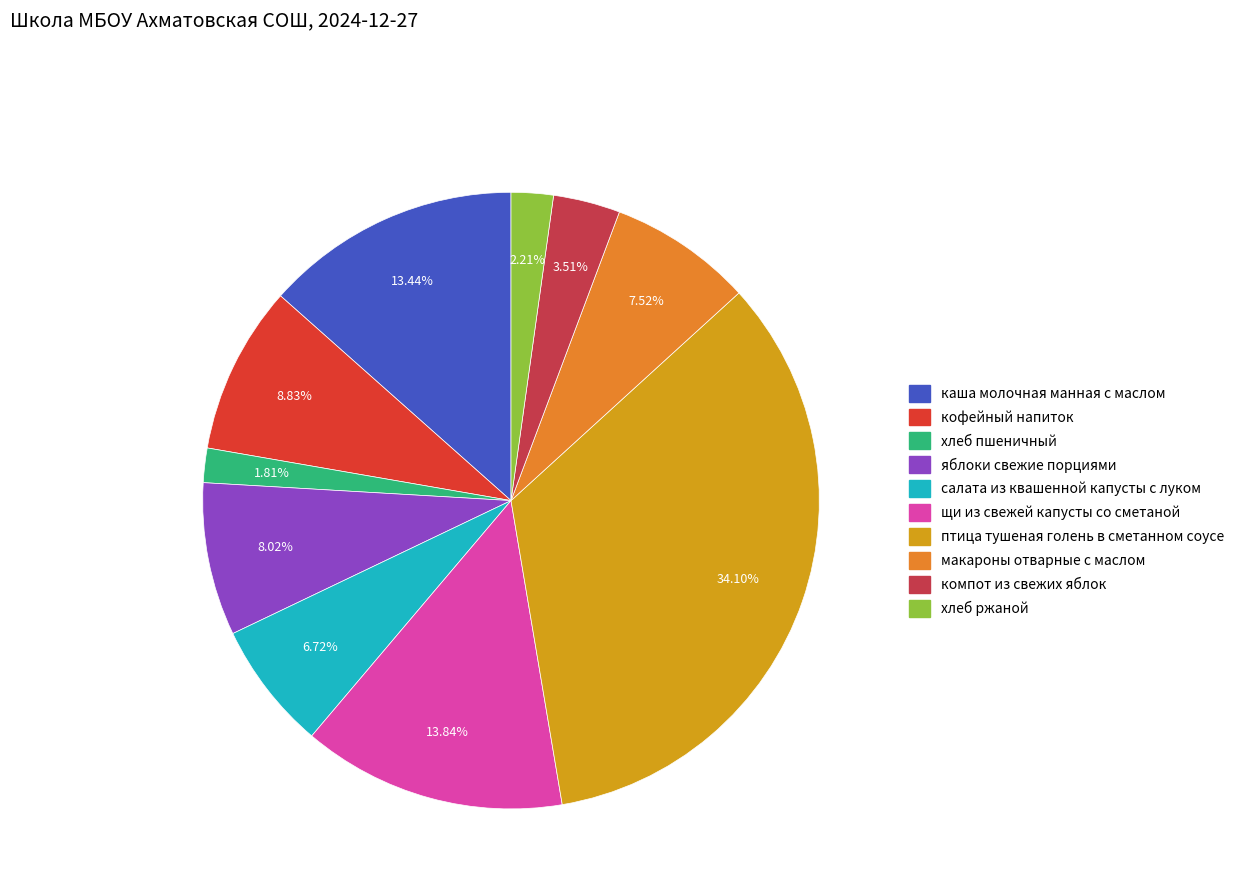

Is the sum of хлеб пшеничный and салата из квашенной капусты с луком greater than half?

No